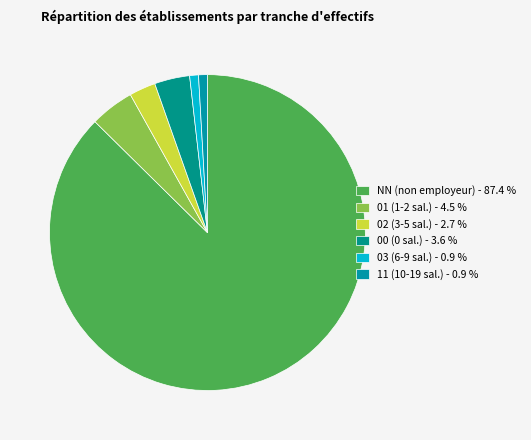

How many segments does this pie chart have?

6